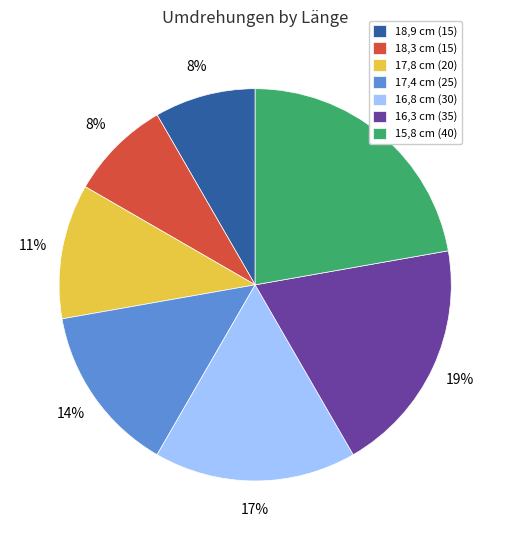

To the nearest percent, what is the difference between the largest and smallest slice percentages?

14%